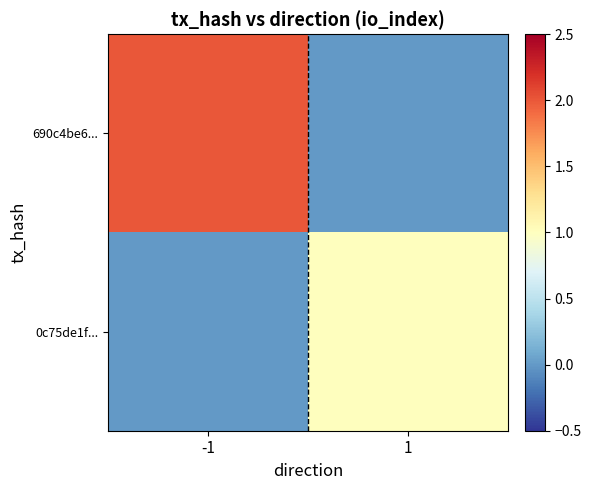

Reading left to right, transcribe all the data shown in this chart.

690c4be6...: -1=2	1=0
0c75de1f...: -1=0	1=1